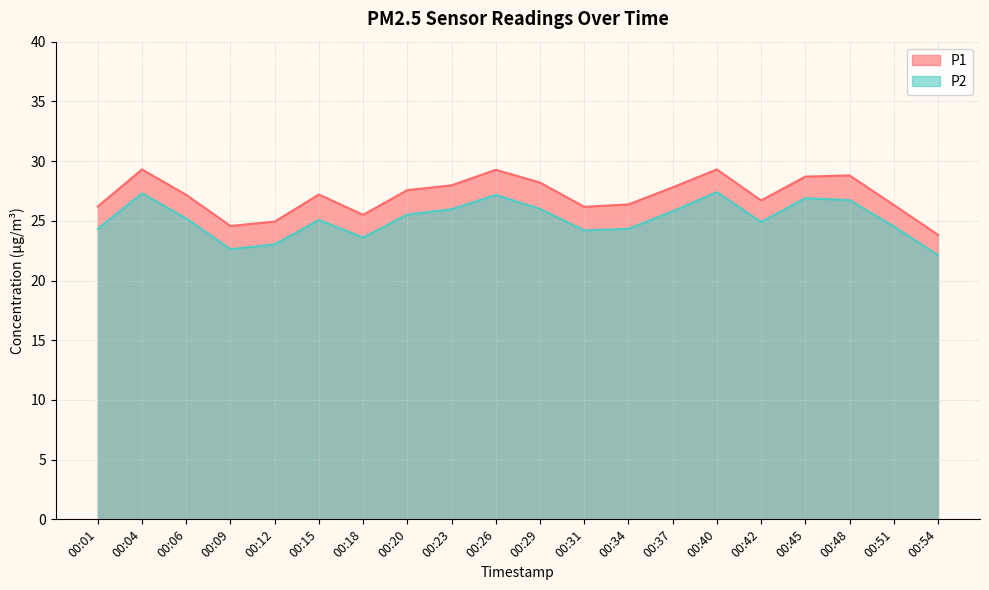

What is the maximum value for P2?

27.4